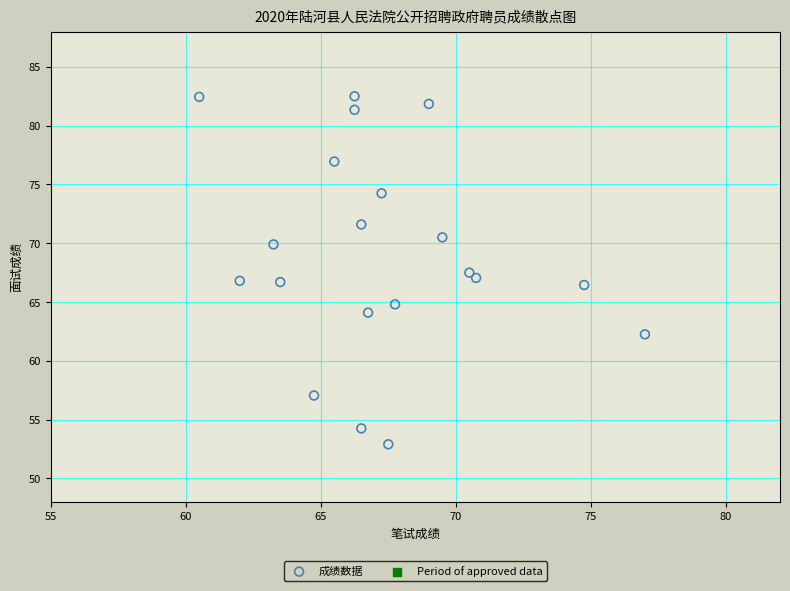

What is the range of Y values (max minus min)?

29.6